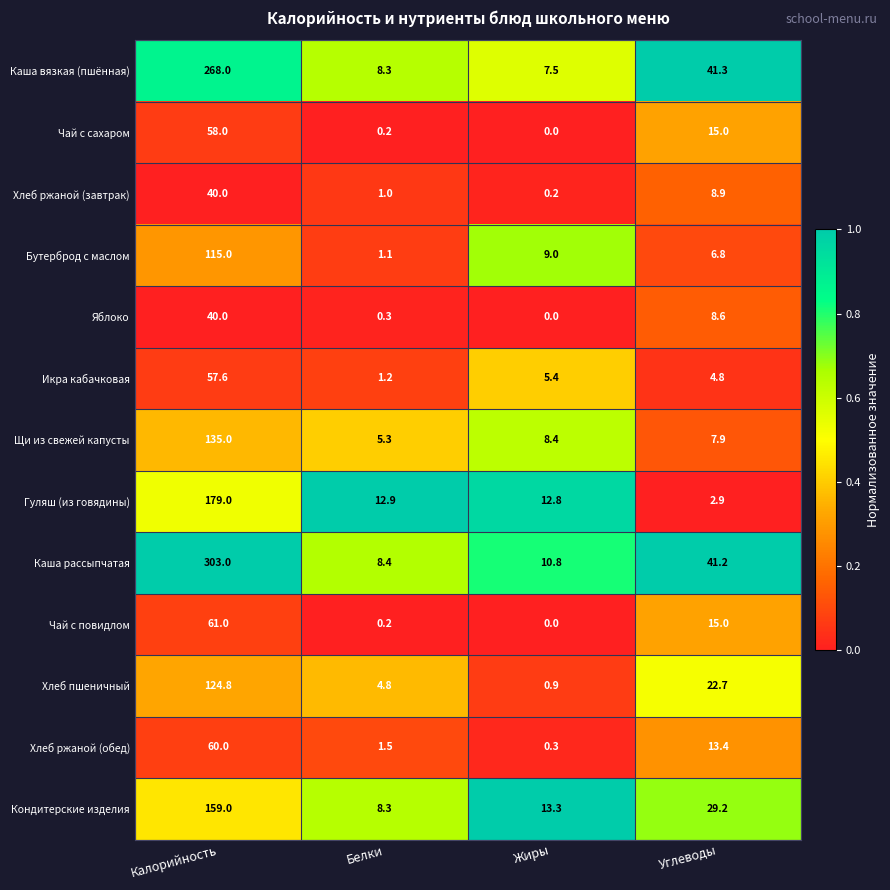

Is it true that Бутерброд с маслом equals 11.7 at Жиры?

False